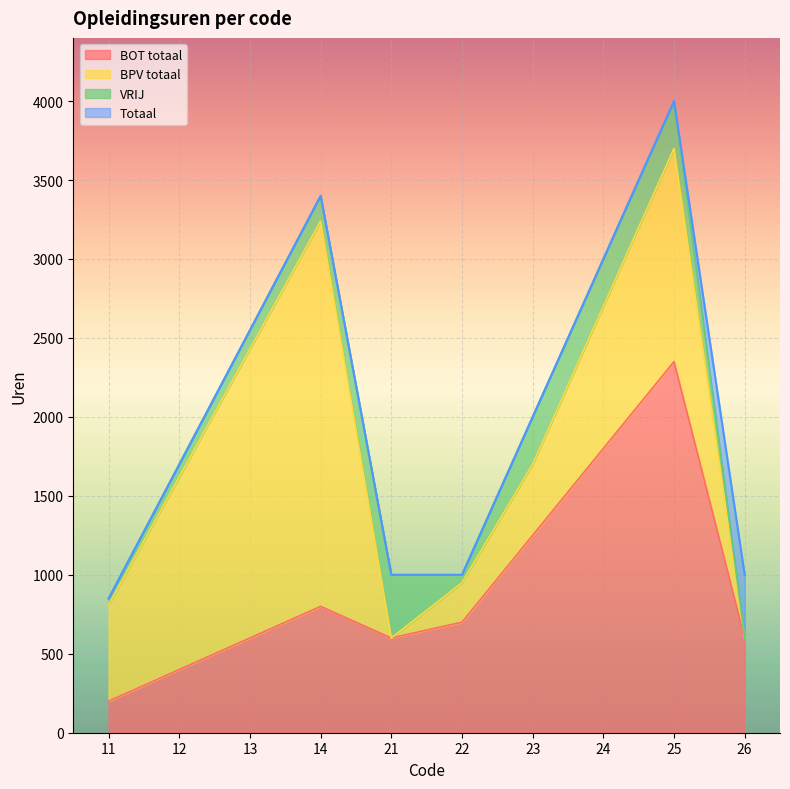

True or false: BOT totaal has more than 1 points higher than both neighbors.

True